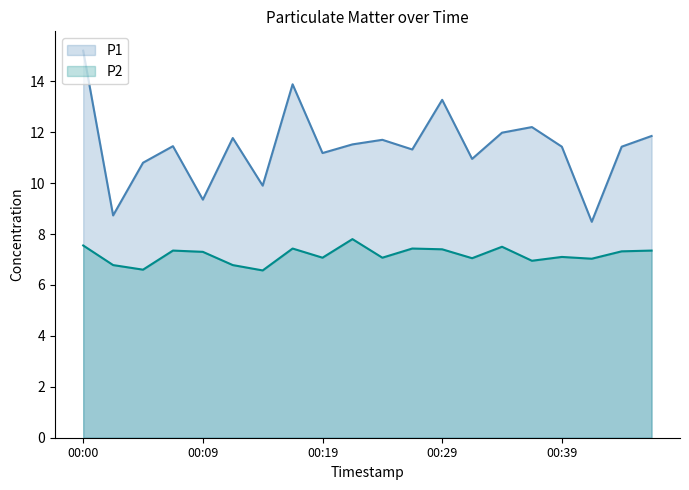

Reading right to left, what are all the values shown in this chart?

P1: 00:46=11.8	00:44=11.4	00:41=8.5	00:39=11.4	00:36=12.2	00:34=12.0	00:31=10.9	00:29=13.3	00:26=11.3	00:24=11.7	00:21=11.5	00:19=11.2	00:17=13.9	00:14=9.9	00:12=11.8	00:09=9.3	00:07=11.4	00:04=10.8	00:02=8.7	00:00=15.2
P2: 00:46=7.3	00:44=7.3	00:41=7.0	00:39=7.1	00:36=7.0	00:34=7.5	00:31=7.0	00:29=7.4	00:26=7.4	00:24=7.1	00:21=7.8	00:19=7.1	00:17=7.4	00:14=6.6	00:12=6.8	00:09=7.3	00:07=7.3	00:04=6.6	00:02=6.8	00:00=7.5